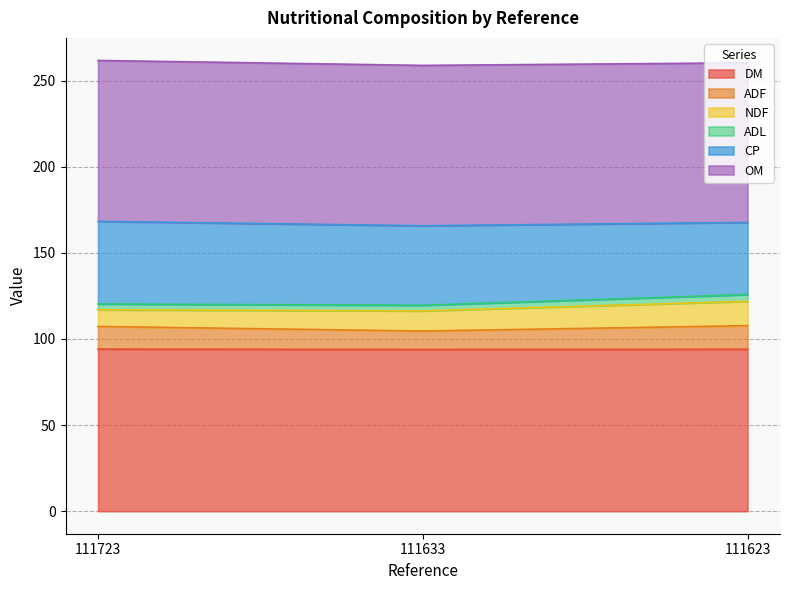

What is the minimum value for DM?

93.9